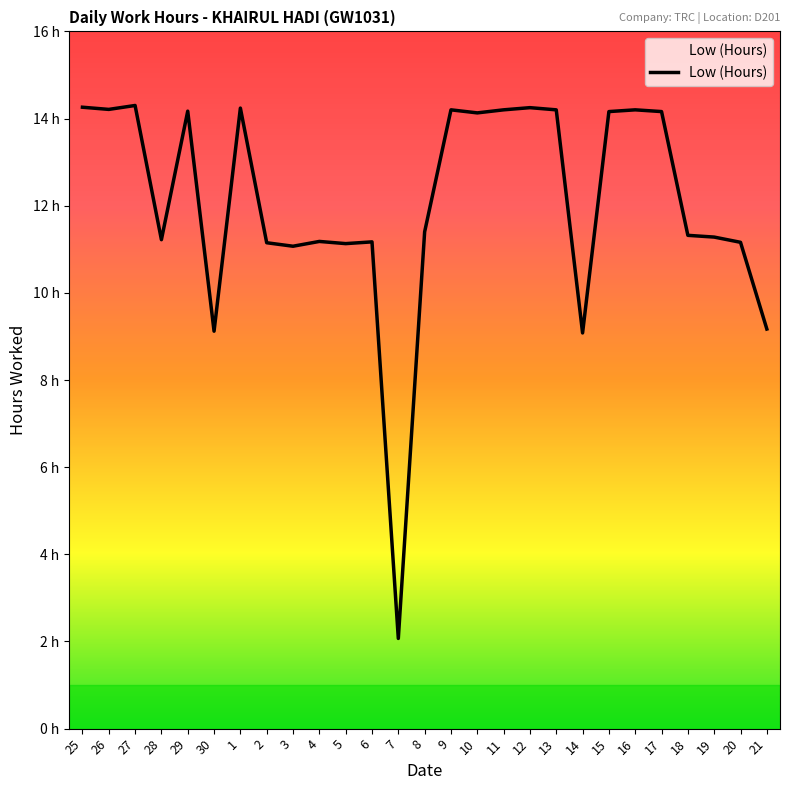

What is the greatest value displayed?

14.3